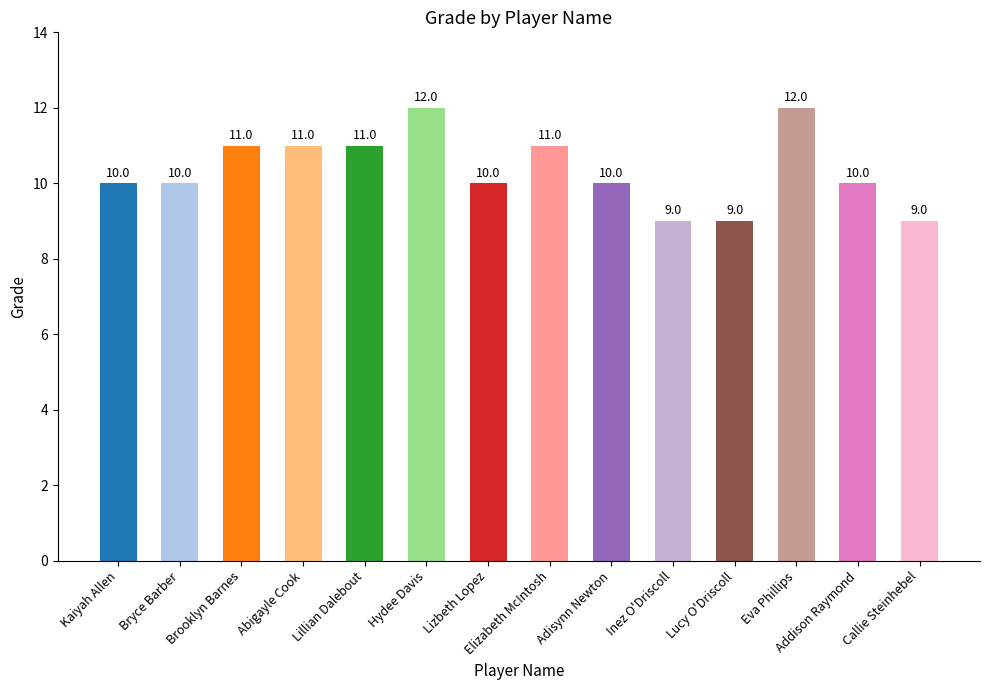

Reading left to right, list all the values displayed in this chart.

Kaiyah Allen=10	Bryce Barber=10	Brooklyn Barnes=11	Abigayle Cook=11	Lillian Dalebout=11	Hydee Davis=12	Lizbeth Lopez=10	Elizabeth McIntosh=11	Adisynn Newton=10	Inez O'Driscoll=9	Lucy O'Driscoll=9	Eva Phillips=12	Addison Raymond=10	Callie Steinhebel=9